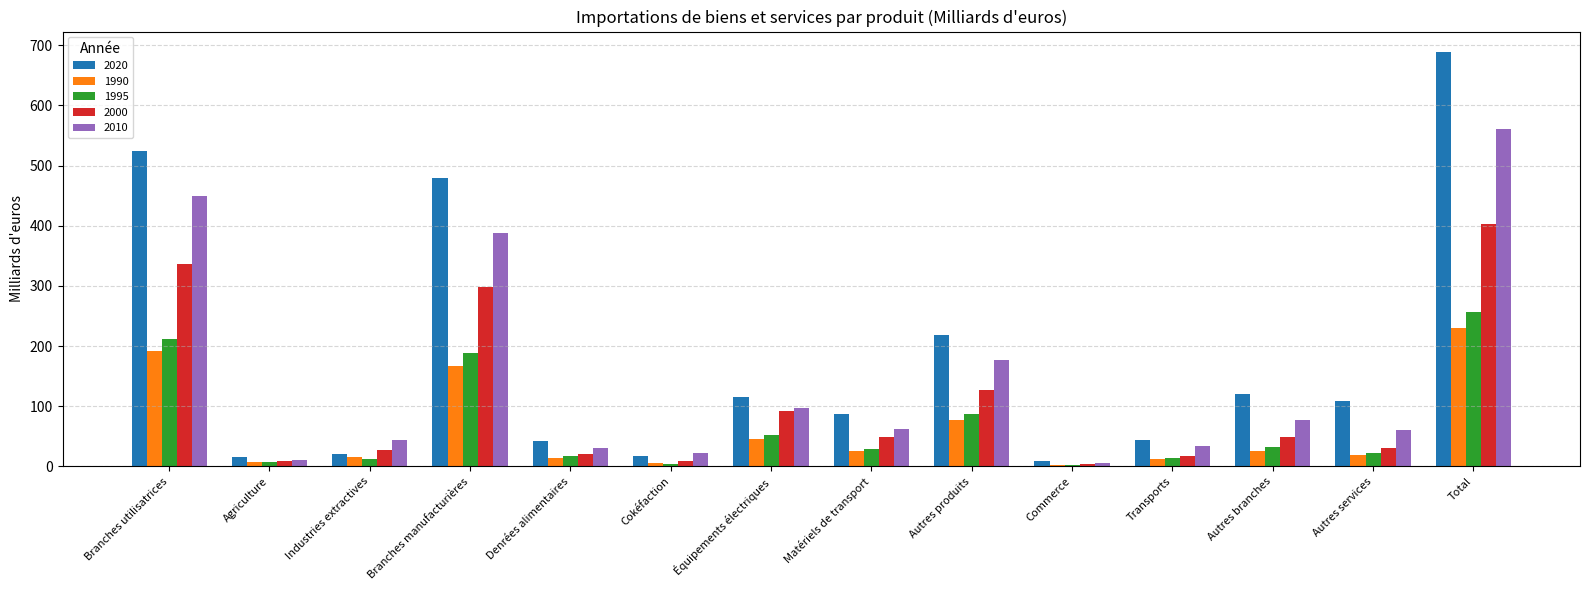

What is the label of the 5th bar from the left?

Denrées alimentaires